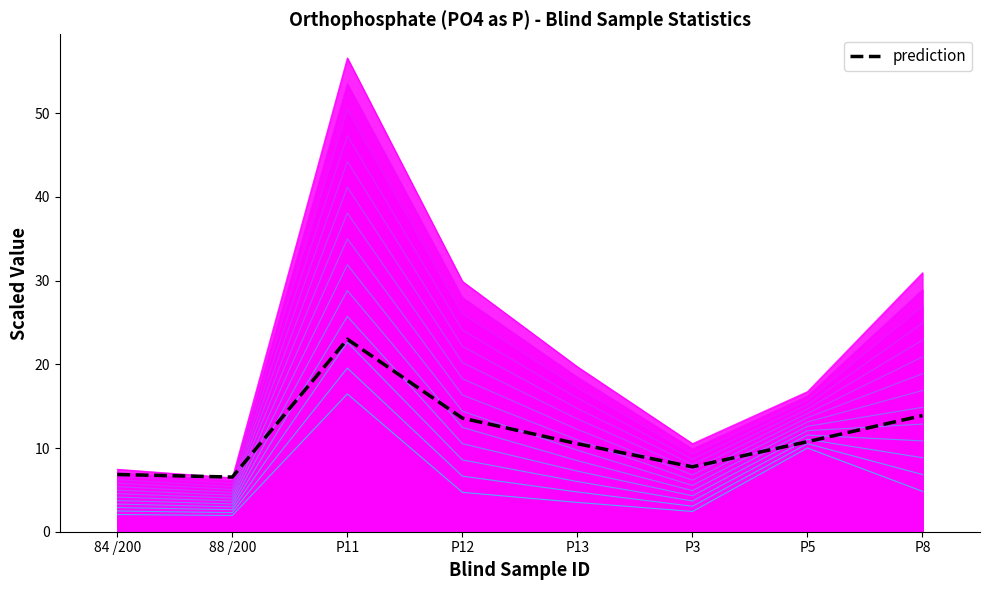

Is it true that the value at P11 is 23.0?

True